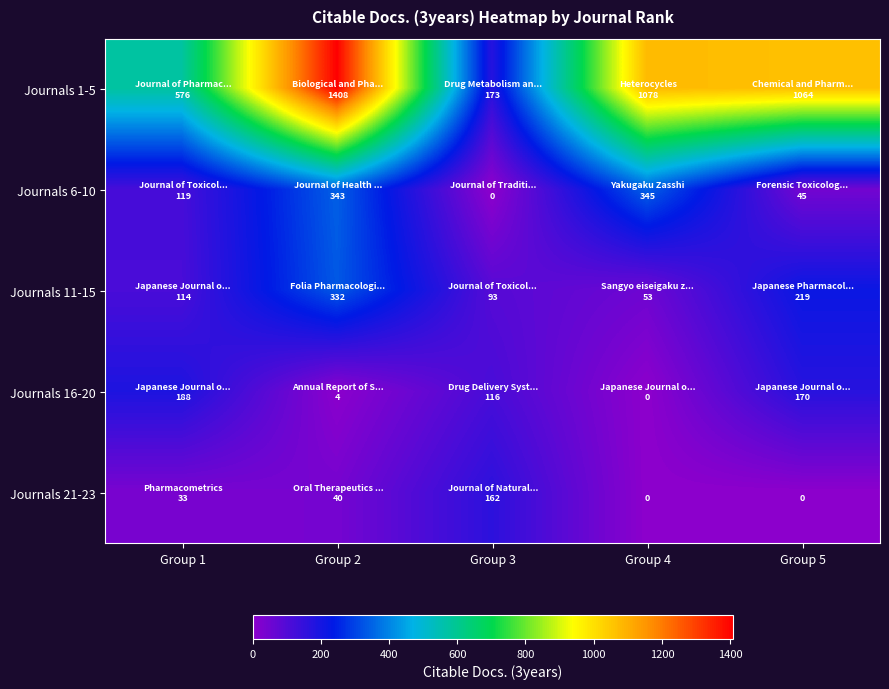

Is the value of Journals 21-23 at Group 5 greater than the value of Journals 6-10 at Group 2?

No